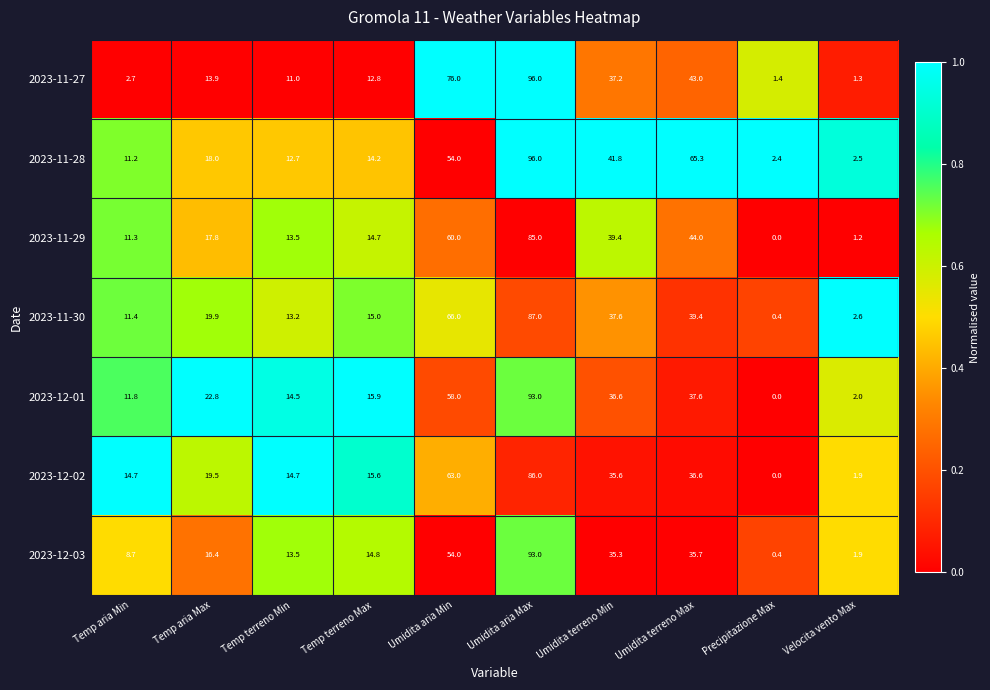

What is the difference between the highest and lowest values at Umidita terreno Max?

29.6